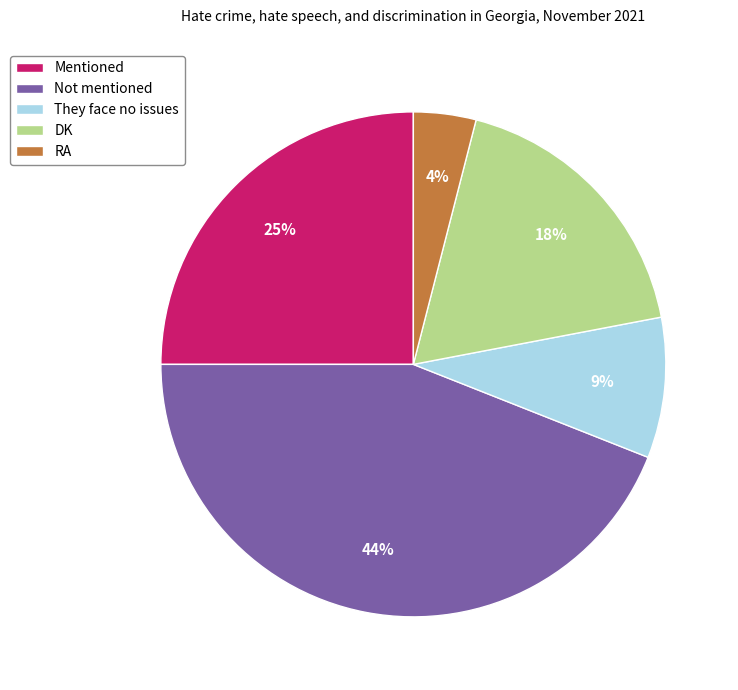

Count the number of slices in the pie.

5